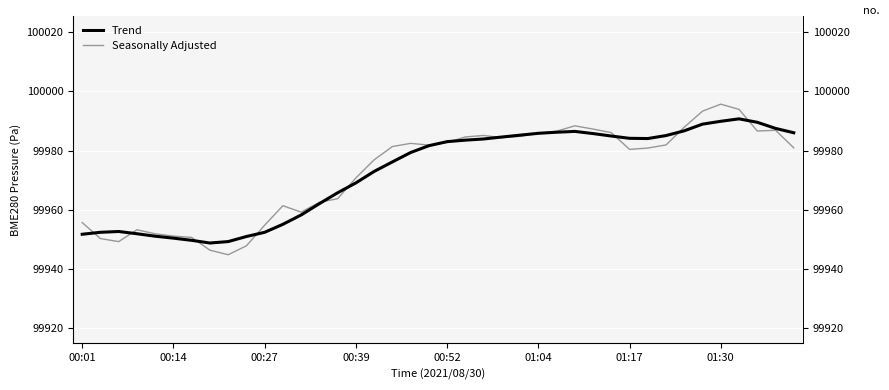

What is the difference between the second highest and minimum values in the Seasonally Adjusted series?

49.2